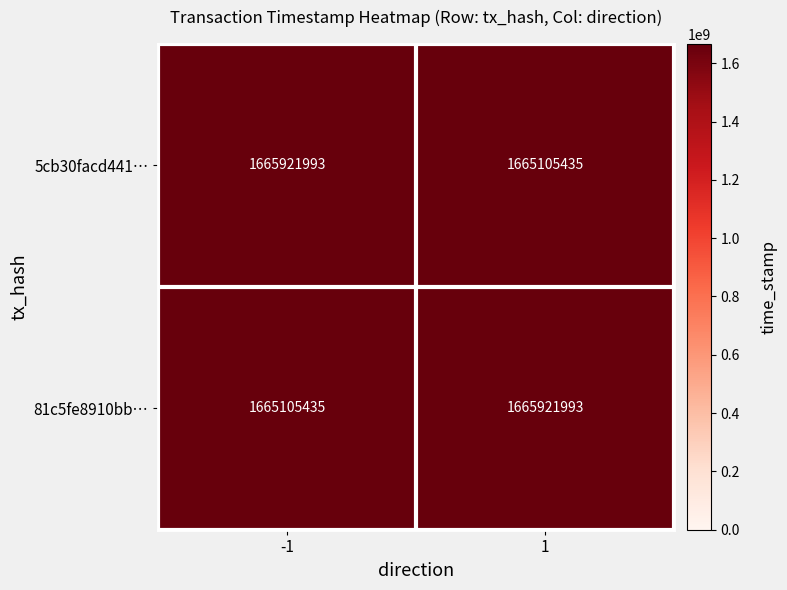

What is the difference between the 5cb30facd441… values at -1 and 1?

816558